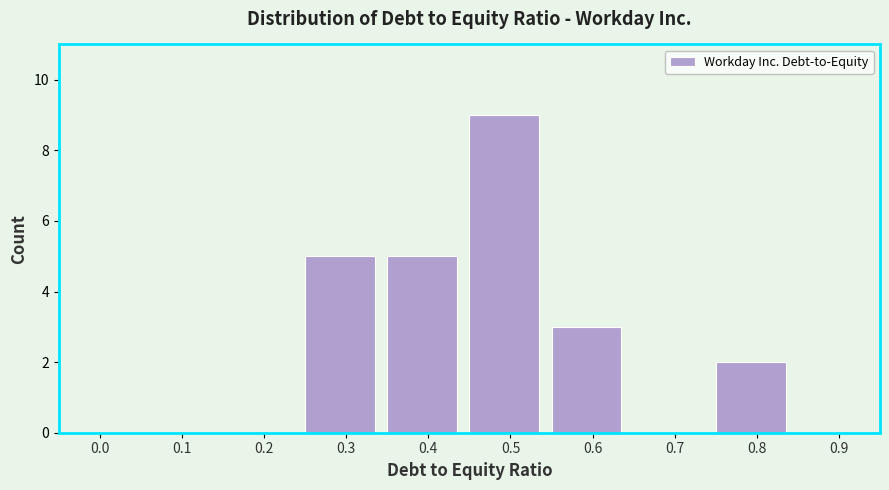

Reading left to right, what are all the values shown in this chart?

0.0=0	0.1=0	0.2=0	0.3=5	0.4=5	0.5=9	0.6=3	0.7=0	0.8=2	0.9=0